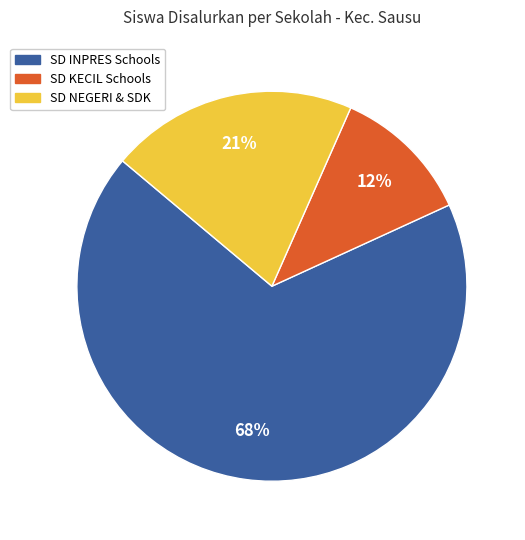

Is there a majority slice in this chart?

Yes